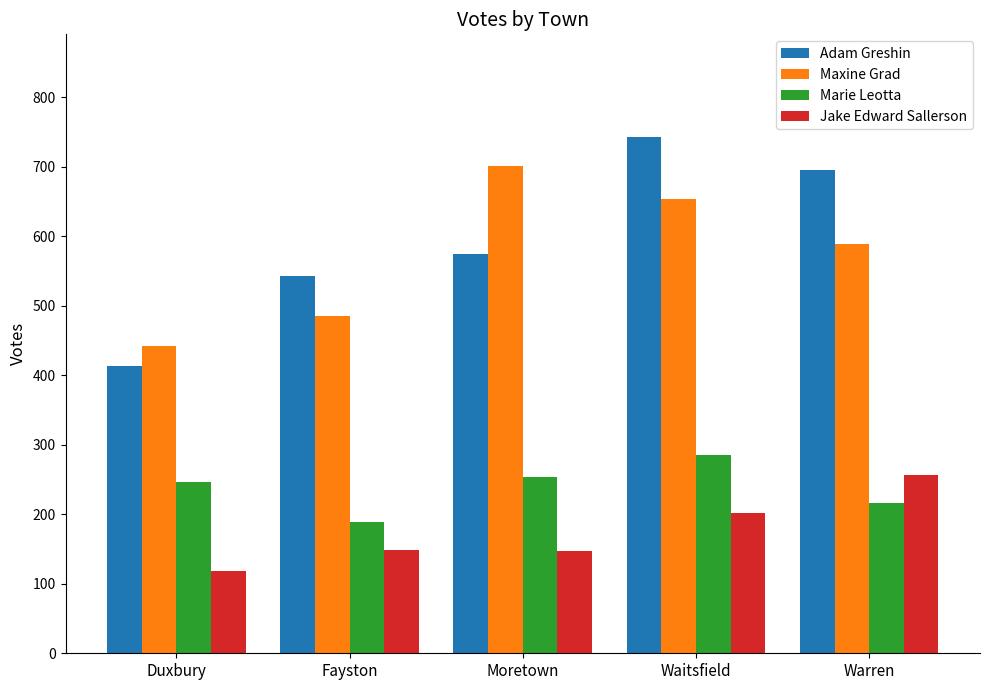

Which category has the highest value in the Marie Leotta series?

Waitsfield